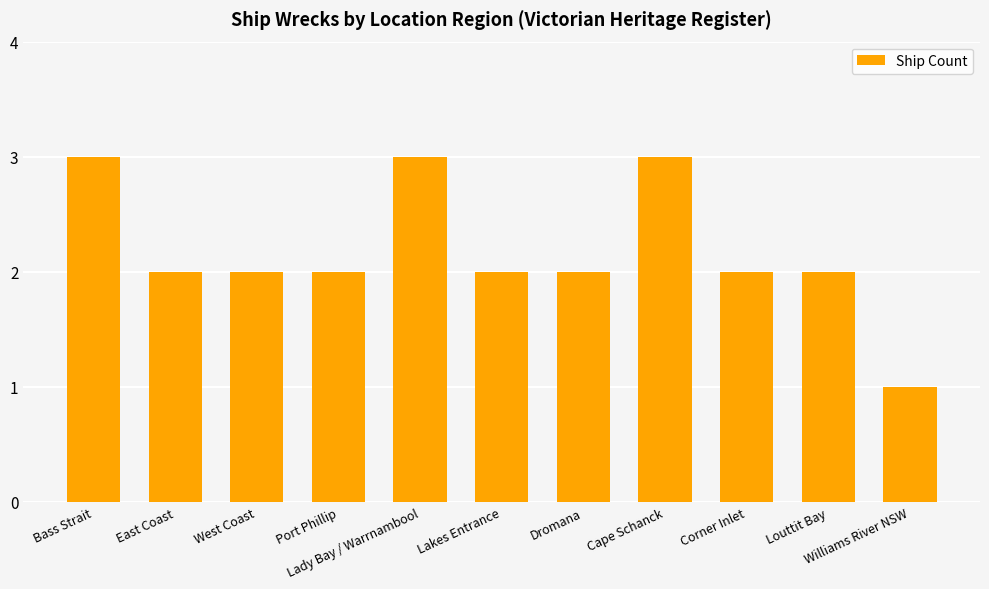

What is the sum of the values at East Coast and Lakes Entrance?

4